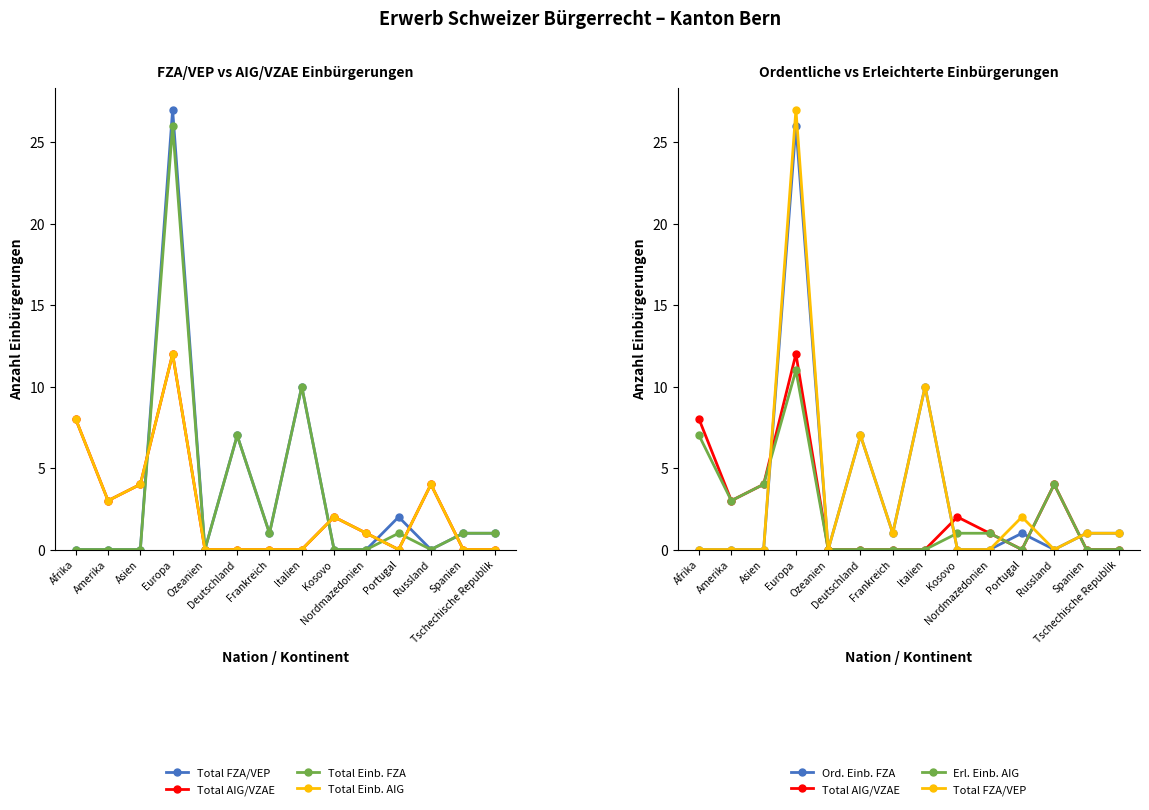

Is this an area chart (filled region under the line)?

No